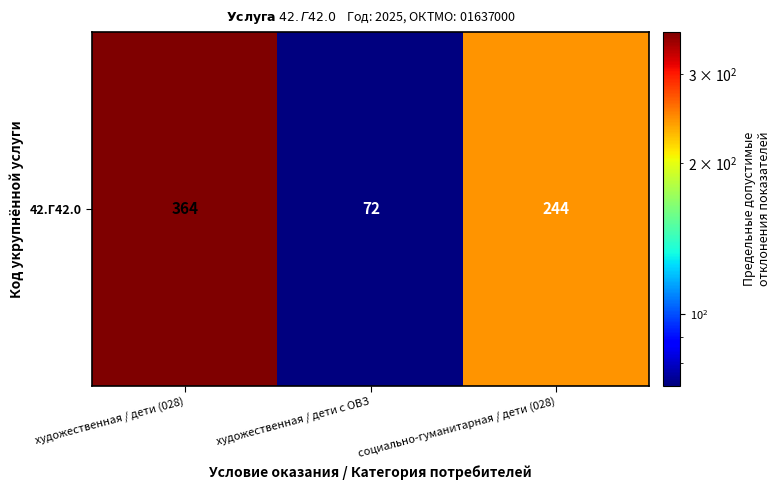

Which label corresponds to the largest value in the chart?

художественная / дети (028)